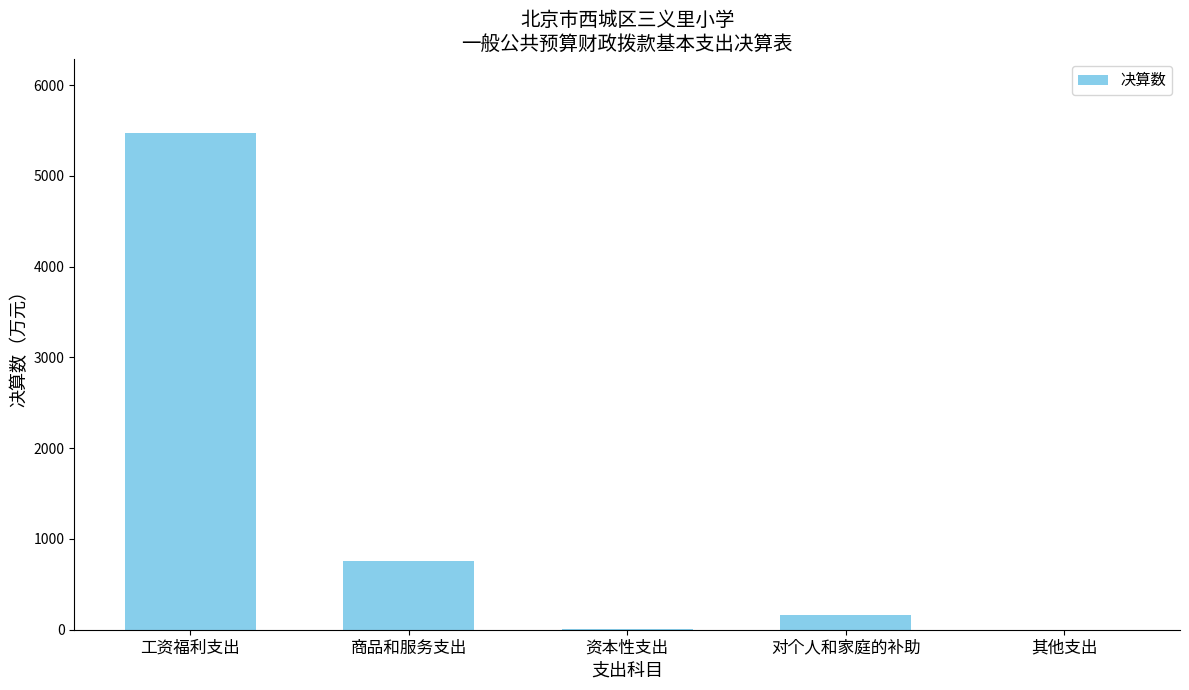

How many data points are above 156?

3